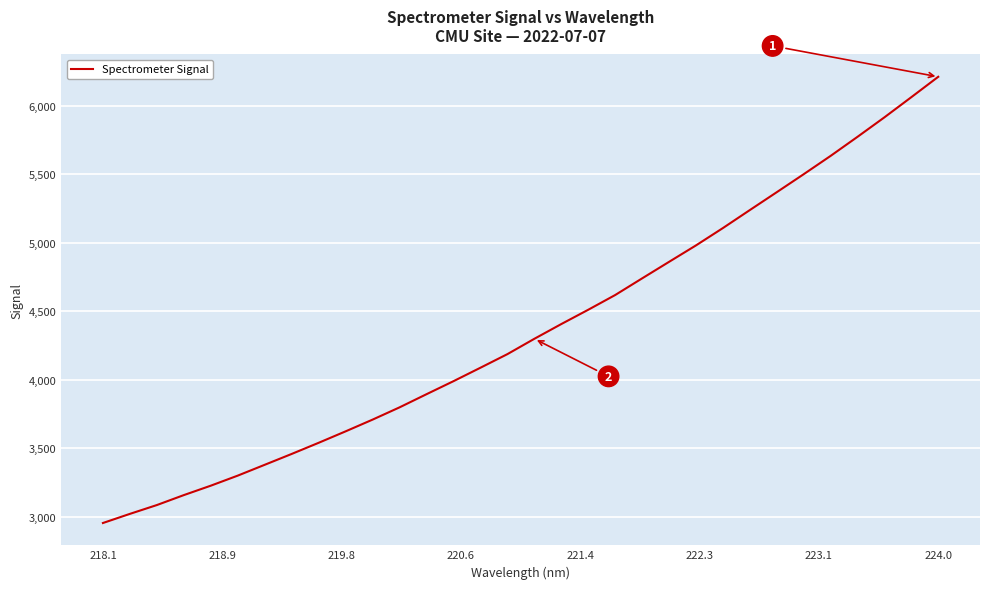

What is the maximum value shown in the chart?

6213.1